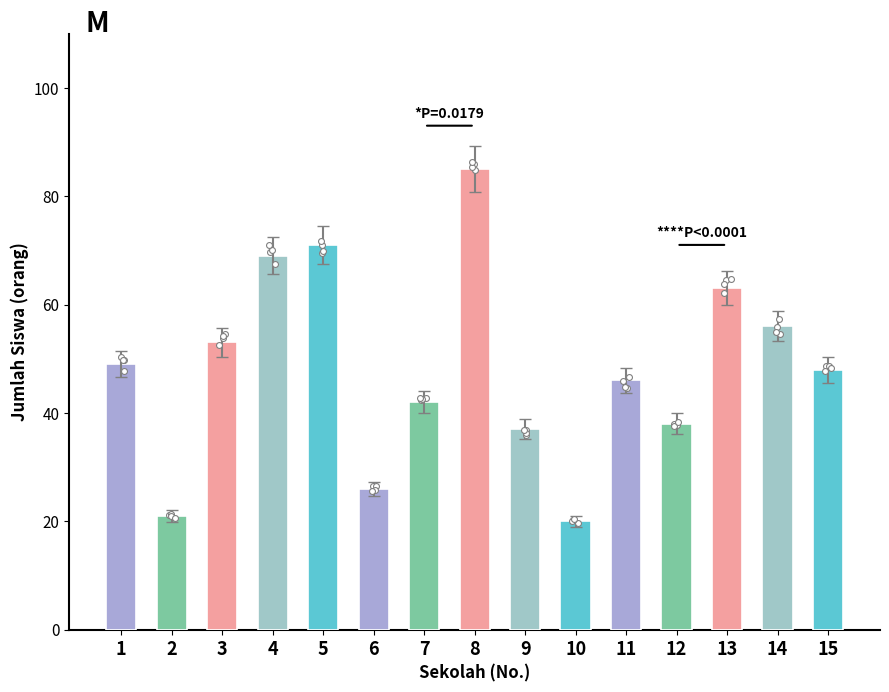

At how many categories does at least one series exceed 77?

1